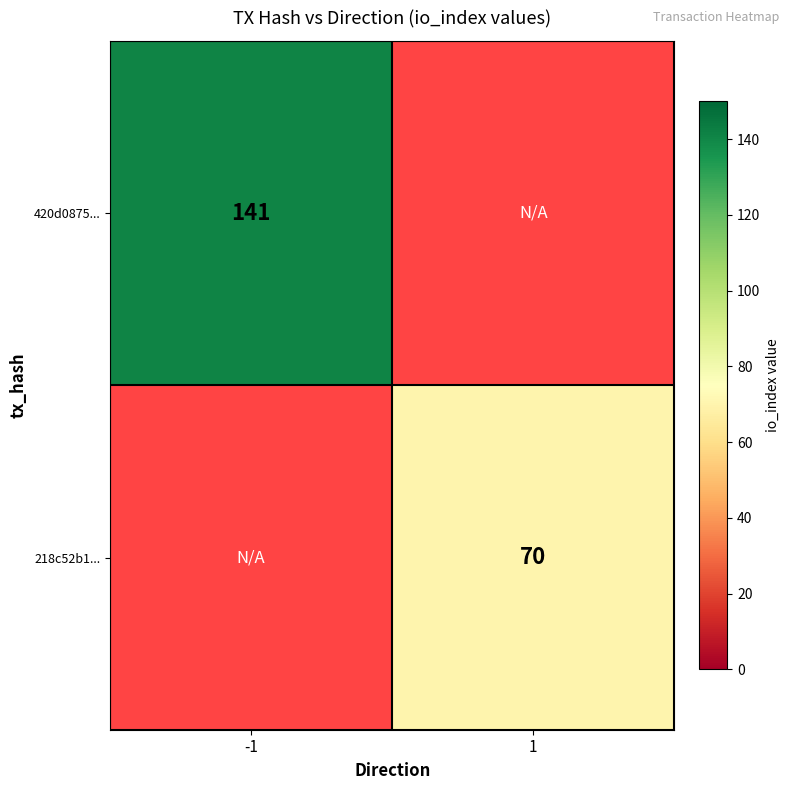

True or false: 420d0875... has a value of 141 at -1.

True